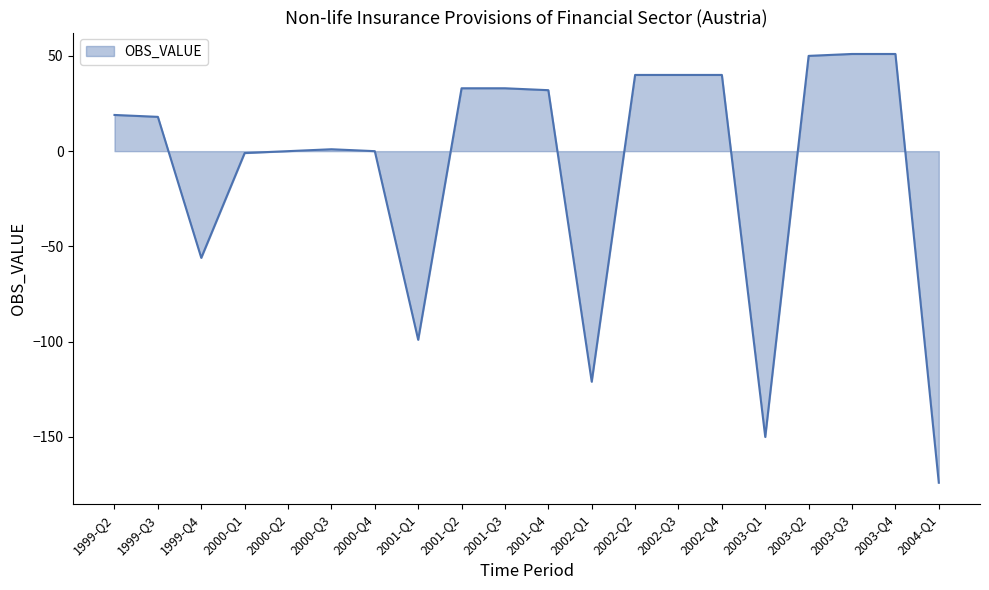

What is the change in value from 2002-Q2 to 2003-Q1?

-190